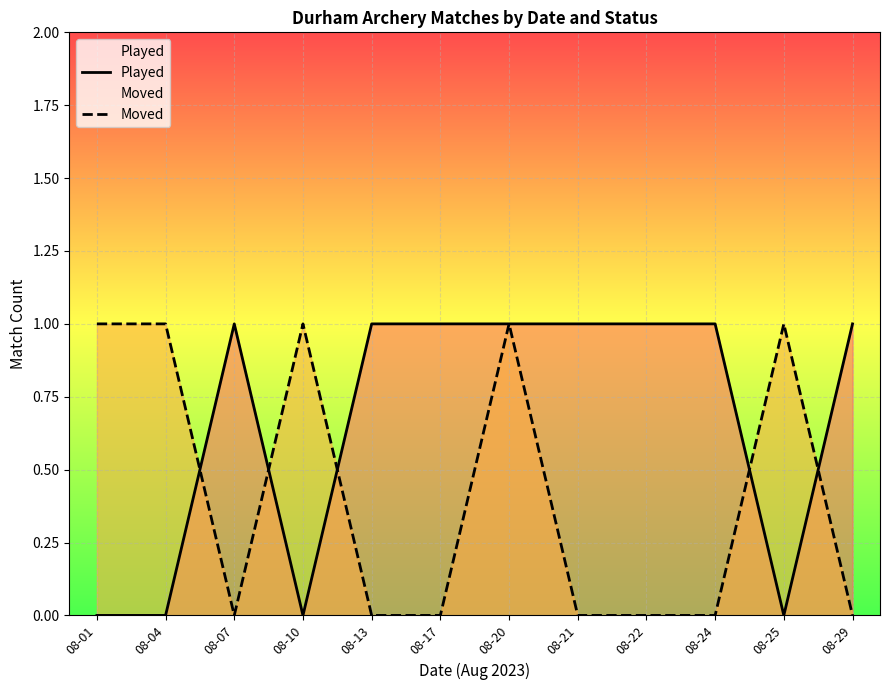

Reading left to right, what are all the values shown in this chart?

Played: 0	0	1	0	1	1	1	1	1	1	0	1
Moved: 1	1	0	1	0	0	1	0	0	0	1	0